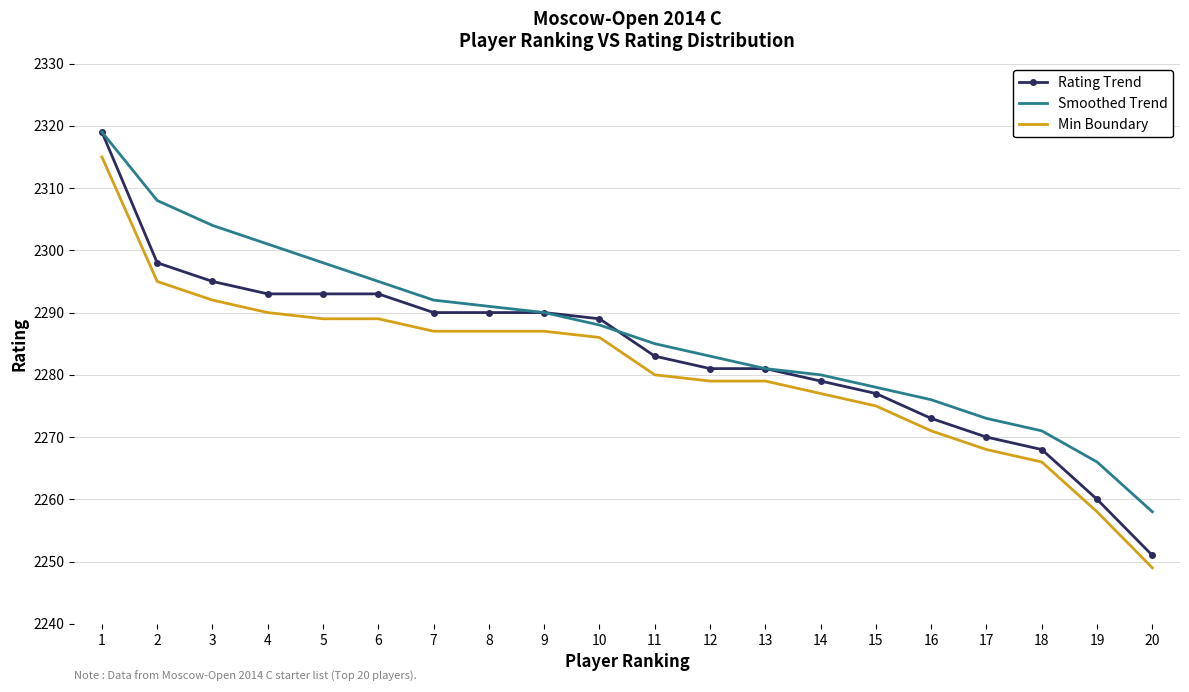

At which category is the sum across all series the highest?

1